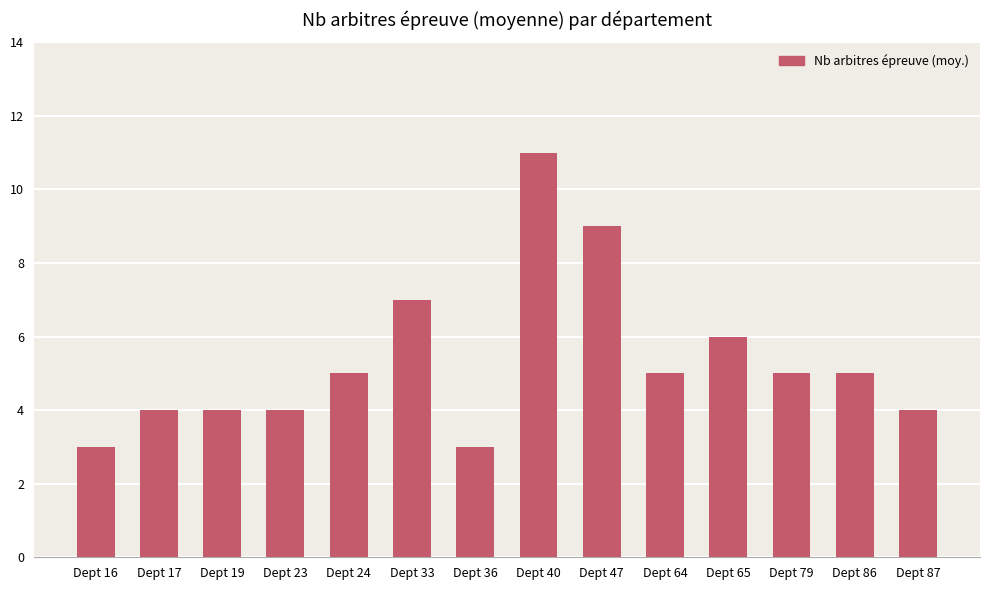

What is the change in value from Dept 17 to Dept 36?

-1